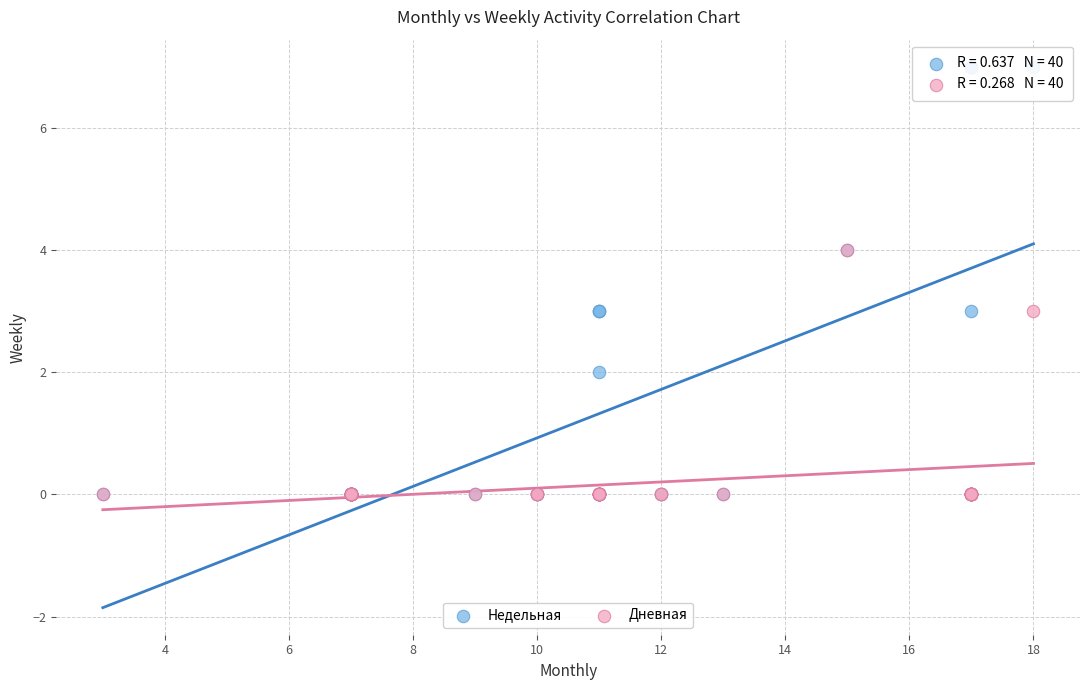

What are all the series names shown in the legend?

Недельная, Дневная